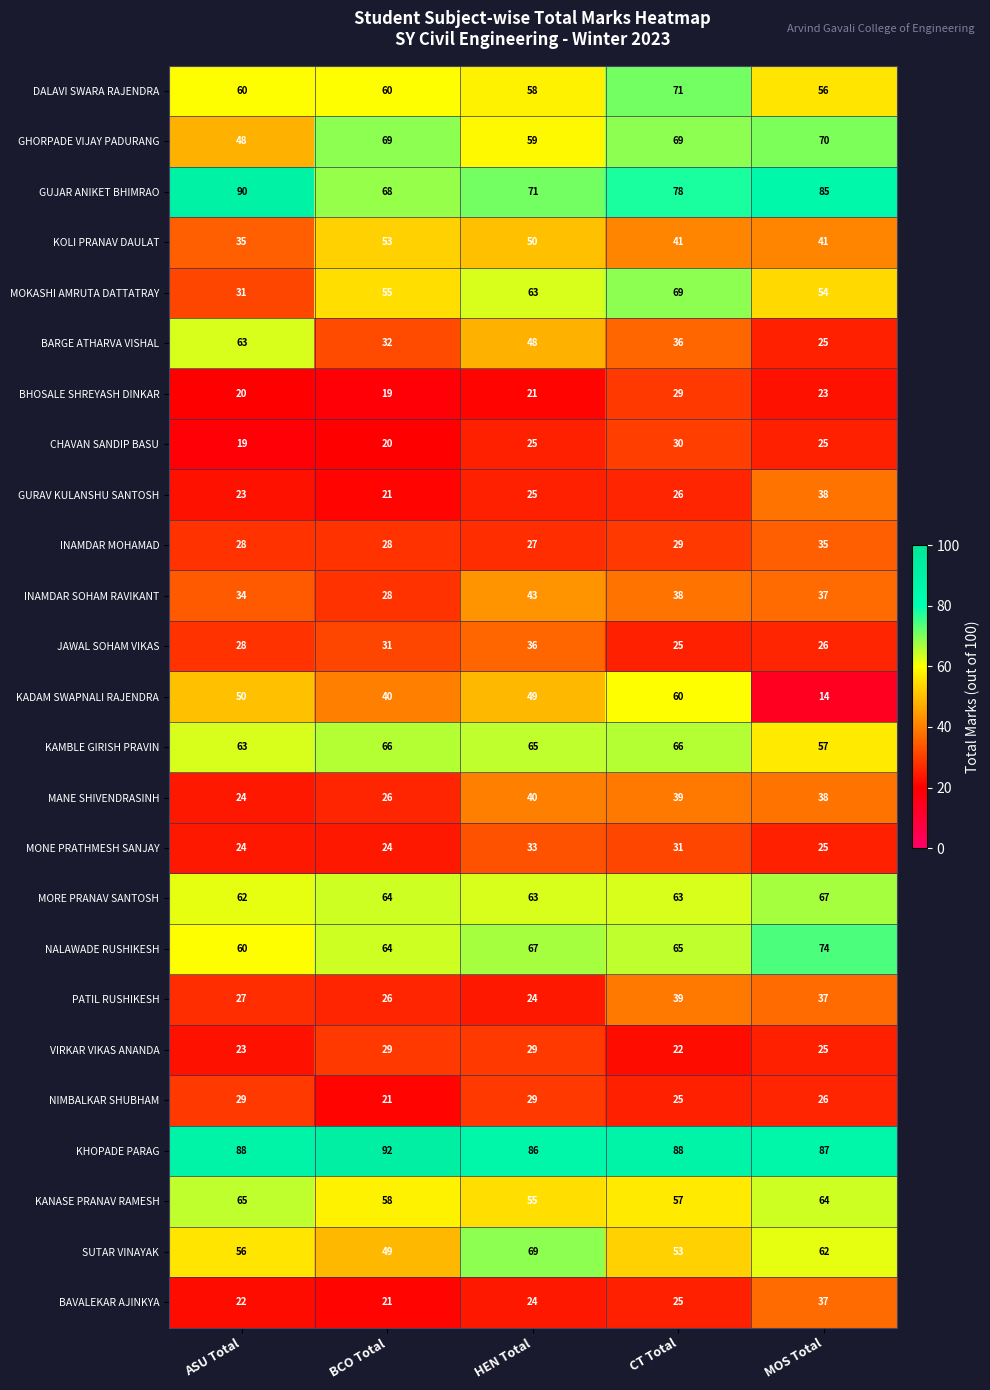

How many values in the KHOPADE PARAG series are below 88?

2